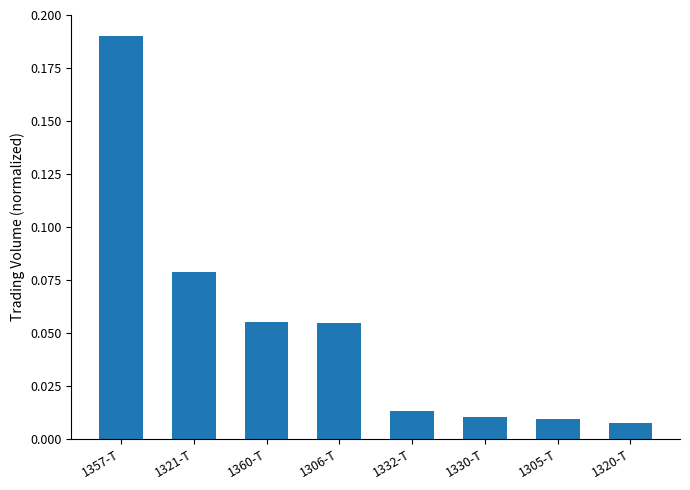

What is the label of the 2nd bar from the left?

1321-T